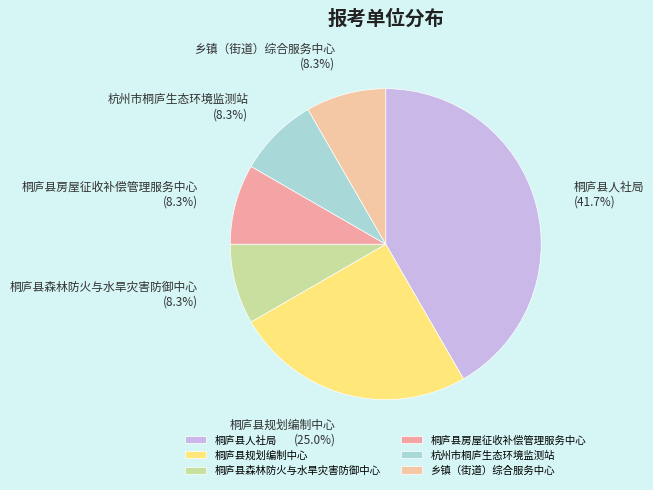

What portion of the pie excludes 桐庐县规划编制中心?

75.0%